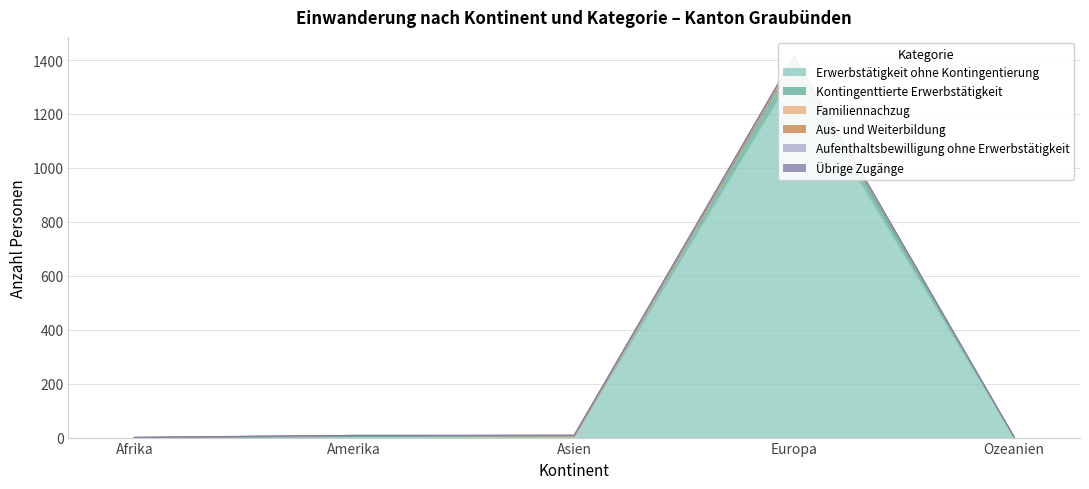

Is it true that Kontingenttierte Erwerbstätigkeit equals 42 at Europa?

True